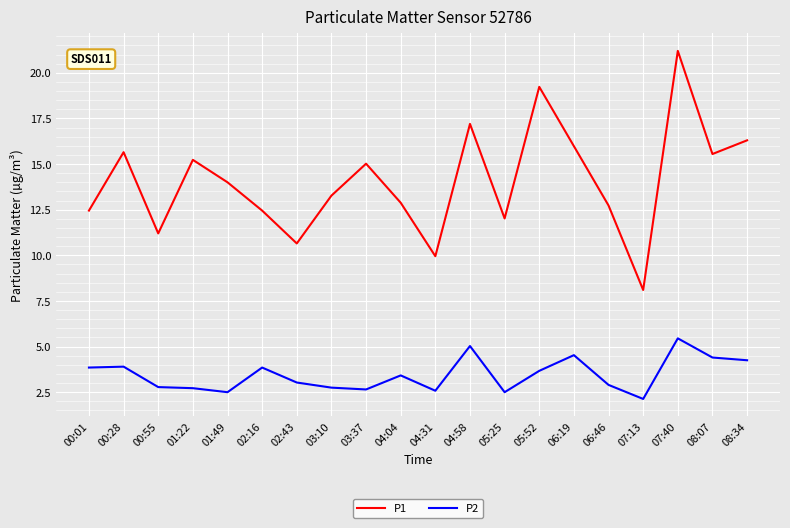

Rank the series at 07:40 from lowest to highest value.

P2, P1